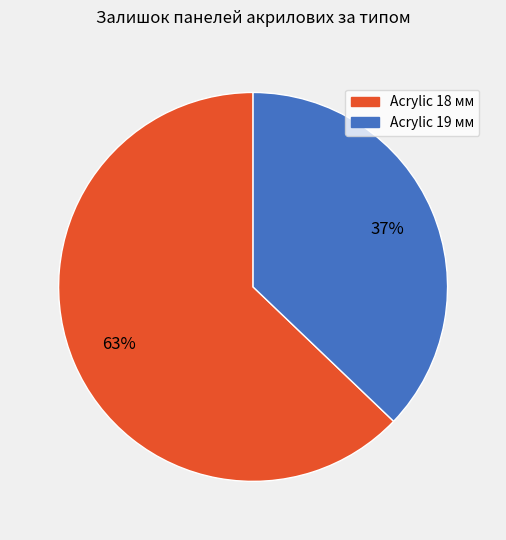

Approximately how many times larger is the value at Acrylic 18 мм compared to Acrylic 19 мм?

1.7